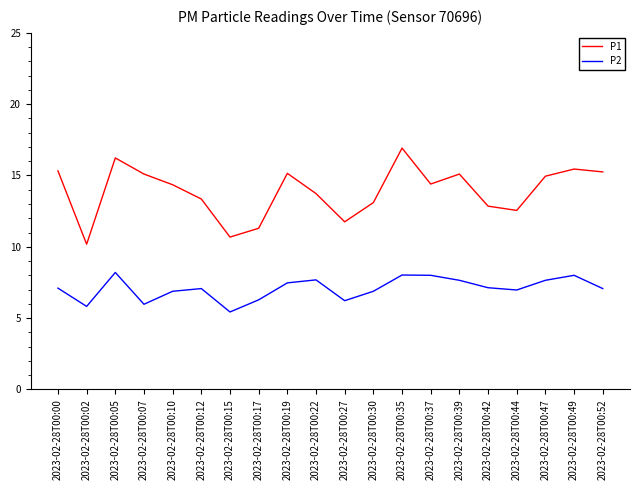

True or false: P2 and P1 cross at least once.

False